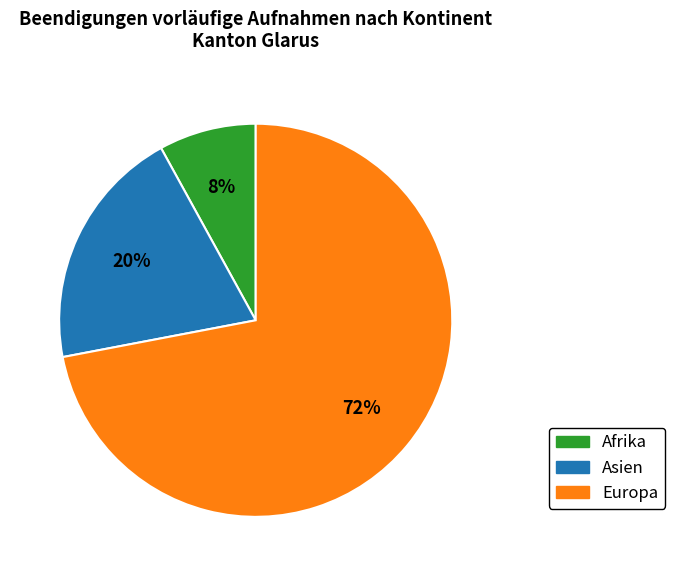

Count the number of slices in the pie.

3